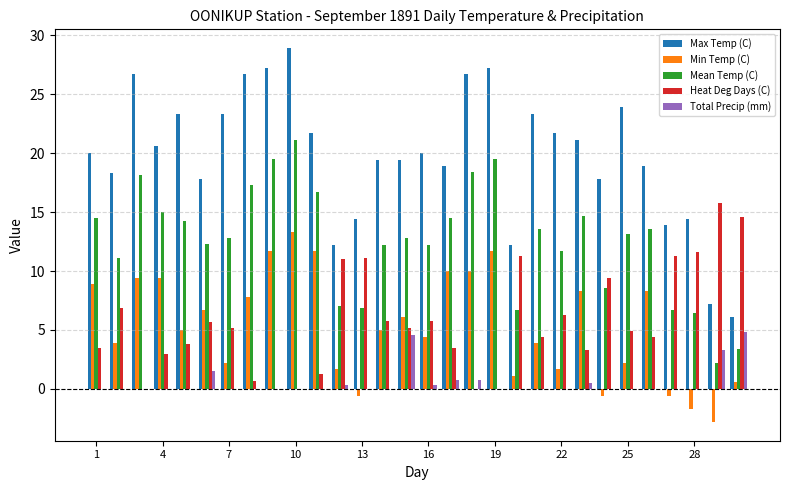

Does the chart contain stacked bars?

No